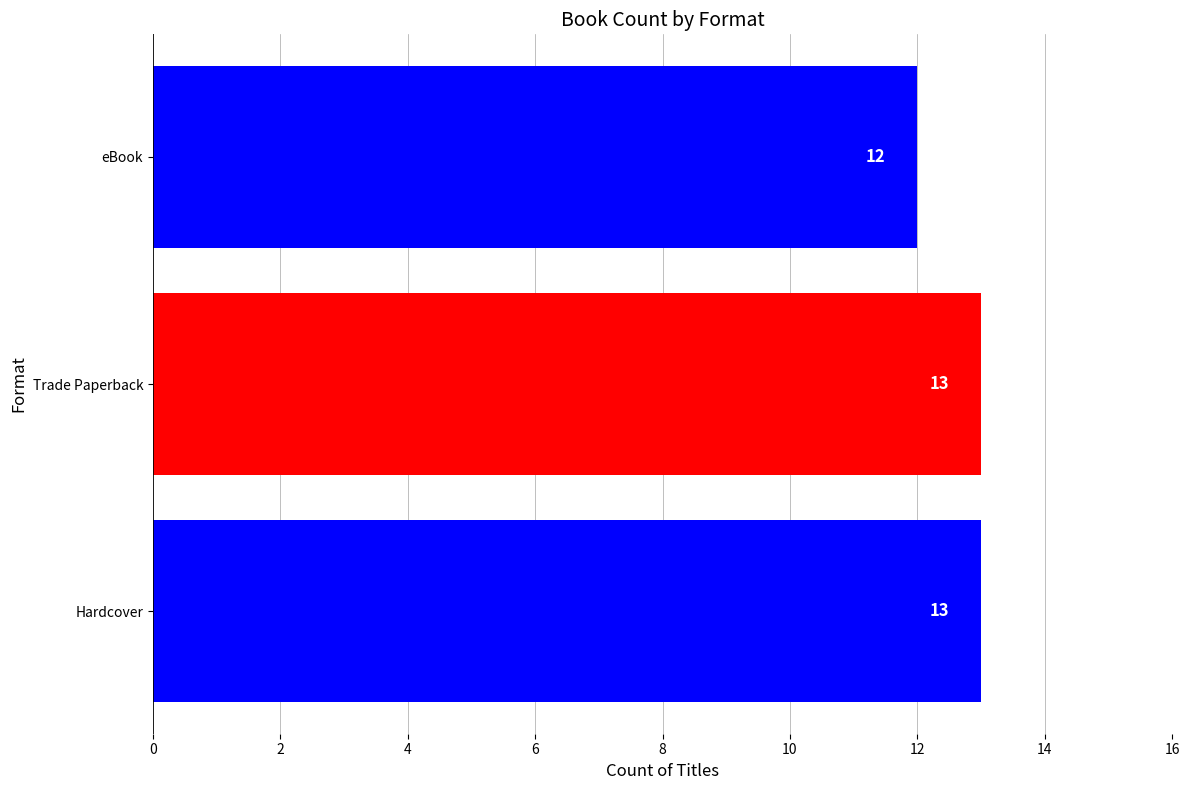

Reading bottom to top, extract all data points from this chart.

Hardcover=13	Trade Paperback=13	eBook=12